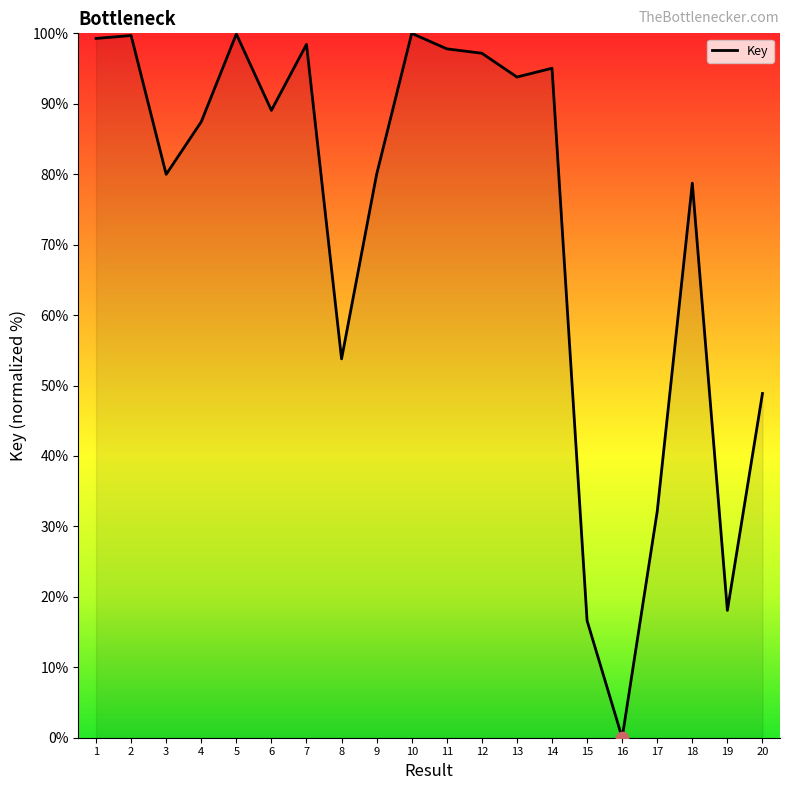

Approximately how many times larger is the value at 13 compared to 11?

1.0